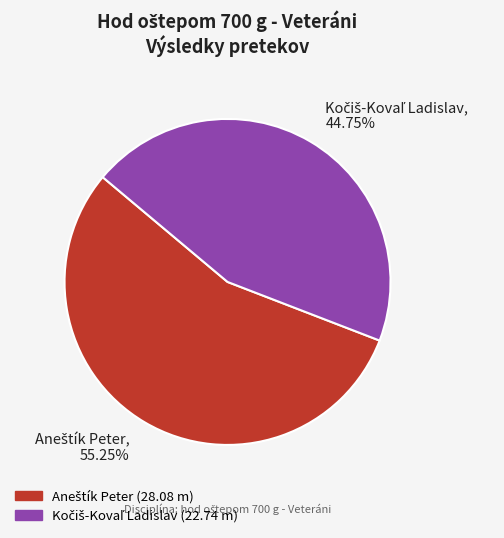

Is there a majority slice in this chart?

Yes